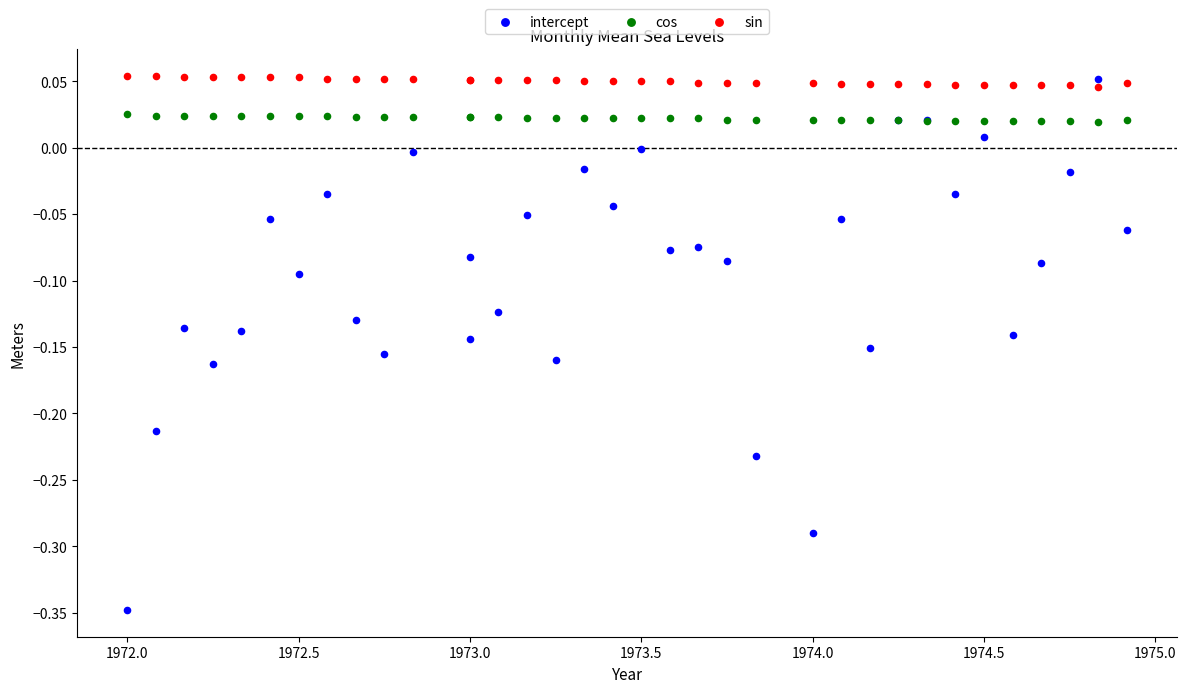

Which series has the largest Y range (max minus min)?

intercept